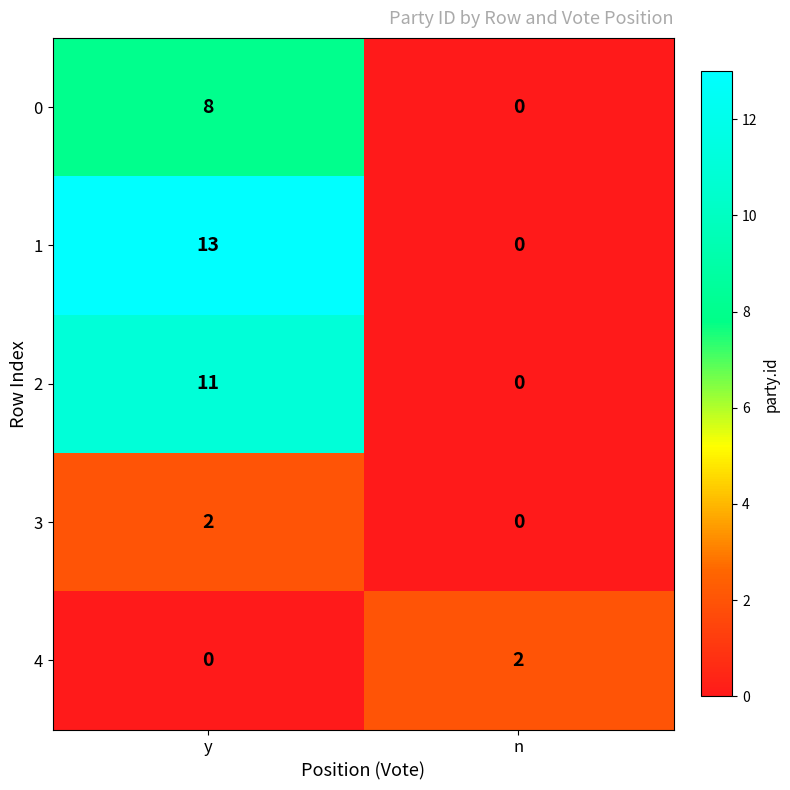

Which category has the lowest value in the 4 series?

y